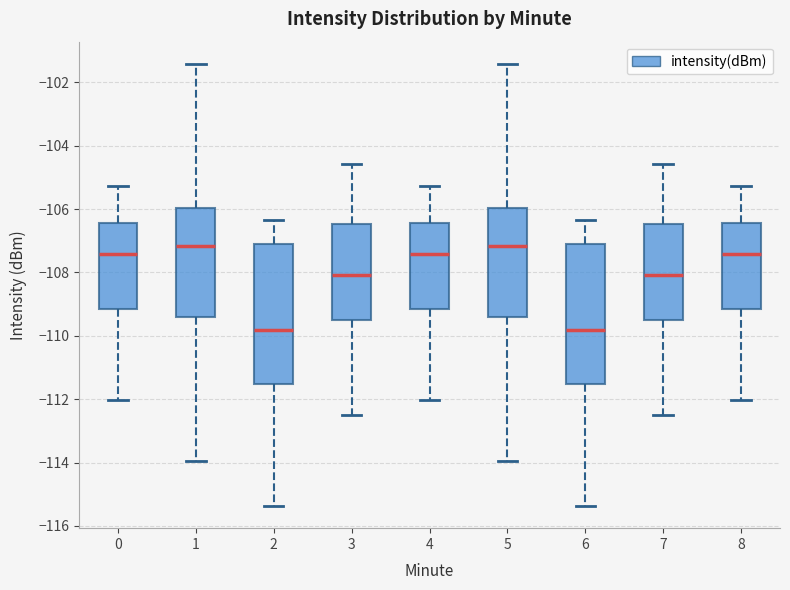

Where does the lower whisker of the box at x = 5 end on the y-axis? The values are not printed on the chart, so give them approximately, as read against the axis.

-114.0